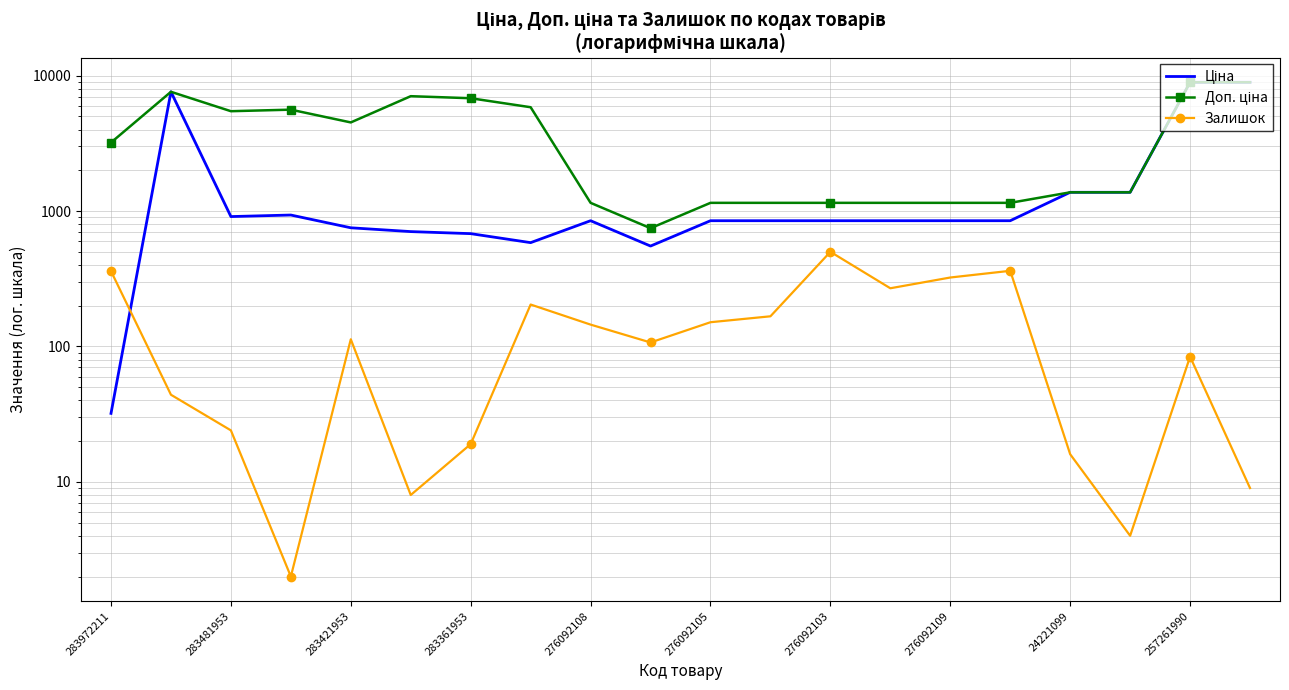

Reading left to right, transcribe all the data shown in this chart.

Ціна: 32.0	7596.5	910.4	934.5	752.2	705.1	681.0	584.4	848.4	551.5	848.4	848.4	848.4	848.4	848.4	848.4	1375.4	1375.4	8934.1	8934.1
Доп. ціна: 3205.0	7596.5	5462.3	5607.2	4513.3	7051.3	6809.8	5843.9	1149.7	747.0	1149.7	1149.7	1149.7	1149.7	1149.7	1149.7	1375.0	1375.0	8934.1	8934.1
Залишок: 360.0	44.0	24.0	2.0	113.0	8.0	19.0	204.0	145.0	107.0	151.0	167.0	500.0	269.0	323.0	362.0	16.0	4.0	84.0	9.0